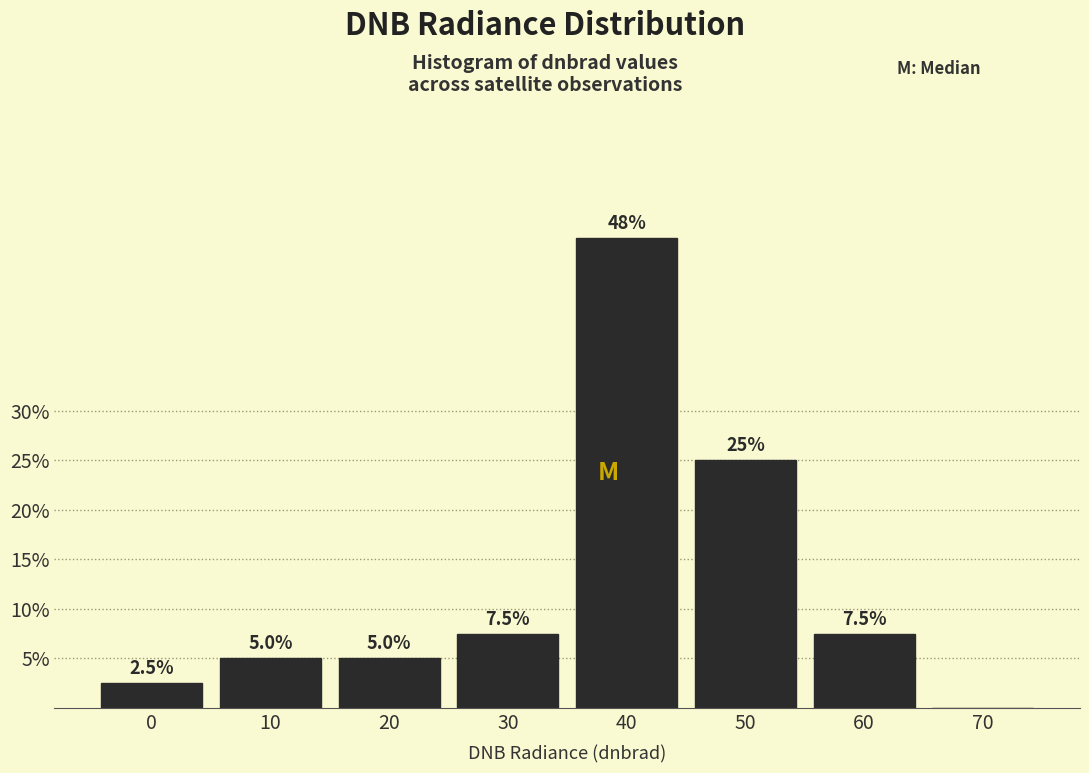

Are the bars horizontal?

No